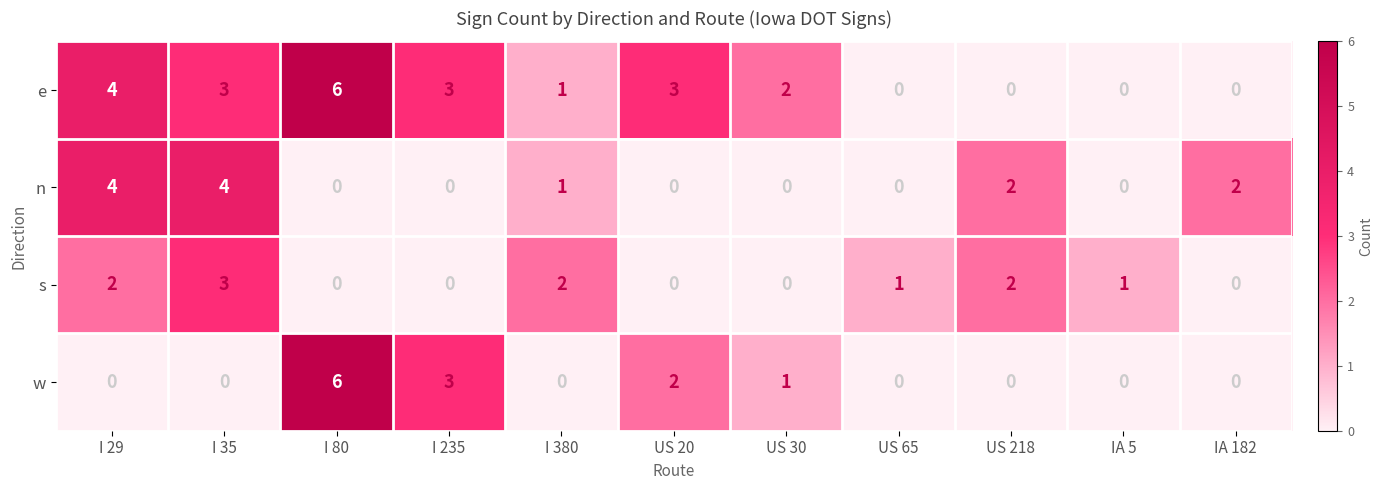

How many data points in s are less than 1?

5